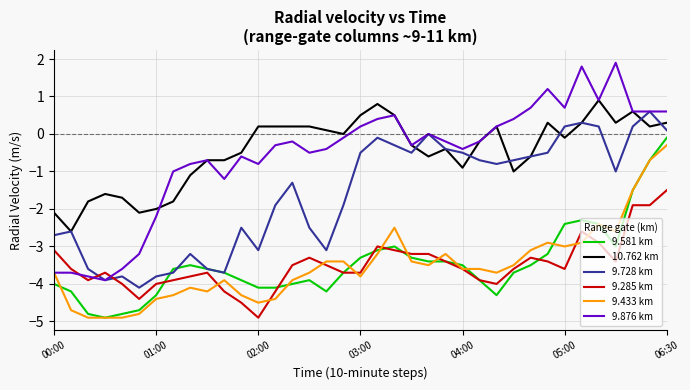

Reading left to right, extract all data points from this chart.

9.581 km: -4.0	-4.2	-4.8	-4.9	-4.8	-4.7	-4.3	-3.6	-3.5	-3.6	-3.7	-3.9	-4.1	-4.1	-4.0	-3.9	-4.2	-3.7	-3.3	-3.1	-3.0	-3.3	-3.4	-3.4	-3.5	-3.9	-4.3	-3.7	-3.5	-3.2	-2.4	-2.3	-2.4	-3.0	-1.5	-0.7	-0.1
10.762 km: -2.1	-2.6	-1.8	-1.6	-1.7	-2.1	-2.0	-1.8	-1.1	-0.7	-0.7	-0.5	0.2	0.2	0.2	0.2	0.1	0.0	0.5	0.8	0.5	-0.3	-0.6	-0.4	-0.9	-0.2	0.2	-1.0	-0.6	0.3	-0.1	0.3	0.9	0.3	0.6	0.2	0.3
9.728 km: -2.7	-2.6	-3.6	-3.9	-3.8	-4.1	-3.8	-3.7	-3.2	-3.6	-3.7	-2.5	-3.1	-1.9	-1.3	-2.5	-3.1	-1.9	-0.5	-0.1	-0.3	-0.5	0.0	-0.4	-0.5	-0.7	-0.8	-0.7	-0.6	-0.5	0.2	0.3	0.2	-1.0	0.2	0.6	0.1
9.285 km: -3.1	-3.6	-3.9	-3.7	-4.0	-4.4	-4.0	-3.9	-3.8	-3.7	-4.2	-4.5	-4.9	-4.2	-3.5	-3.3	-3.5	-3.7	-3.7	-3.0	-3.1	-3.2	-3.2	-3.4	-3.6	-3.9	-4.0	-3.6	-3.3	-3.4	-3.6	-2.6	-2.9	-3.4	-1.9	-1.9	-1.5
9.433 km: -3.7	-4.7	-4.9	-4.9	-4.9	-4.8	-4.4	-4.3	-4.1	-4.2	-3.9	-4.3	-4.5	-4.4	-3.9	-3.7	-3.4	-3.4	-3.8	-3.2	-2.5	-3.4	-3.5	-3.2	-3.6	-3.6	-3.7	-3.5	-3.1	-2.9	-3.0	-2.9	-2.4	-2.6	-1.5	-0.7	-0.3
9.876 km: -3.7	-3.7	-3.8	-3.9	-3.6	-3.2	-2.2	-1.0	-0.8	-0.7	-1.2	-0.6	-0.8	-0.3	-0.2	-0.5	-0.4	-0.1	0.2	0.4	0.5	-0.3	0.0	-0.2	-0.4	-0.2	0.2	0.4	0.7	1.2	0.7	1.8	0.9	1.9	0.6	0.6	0.6